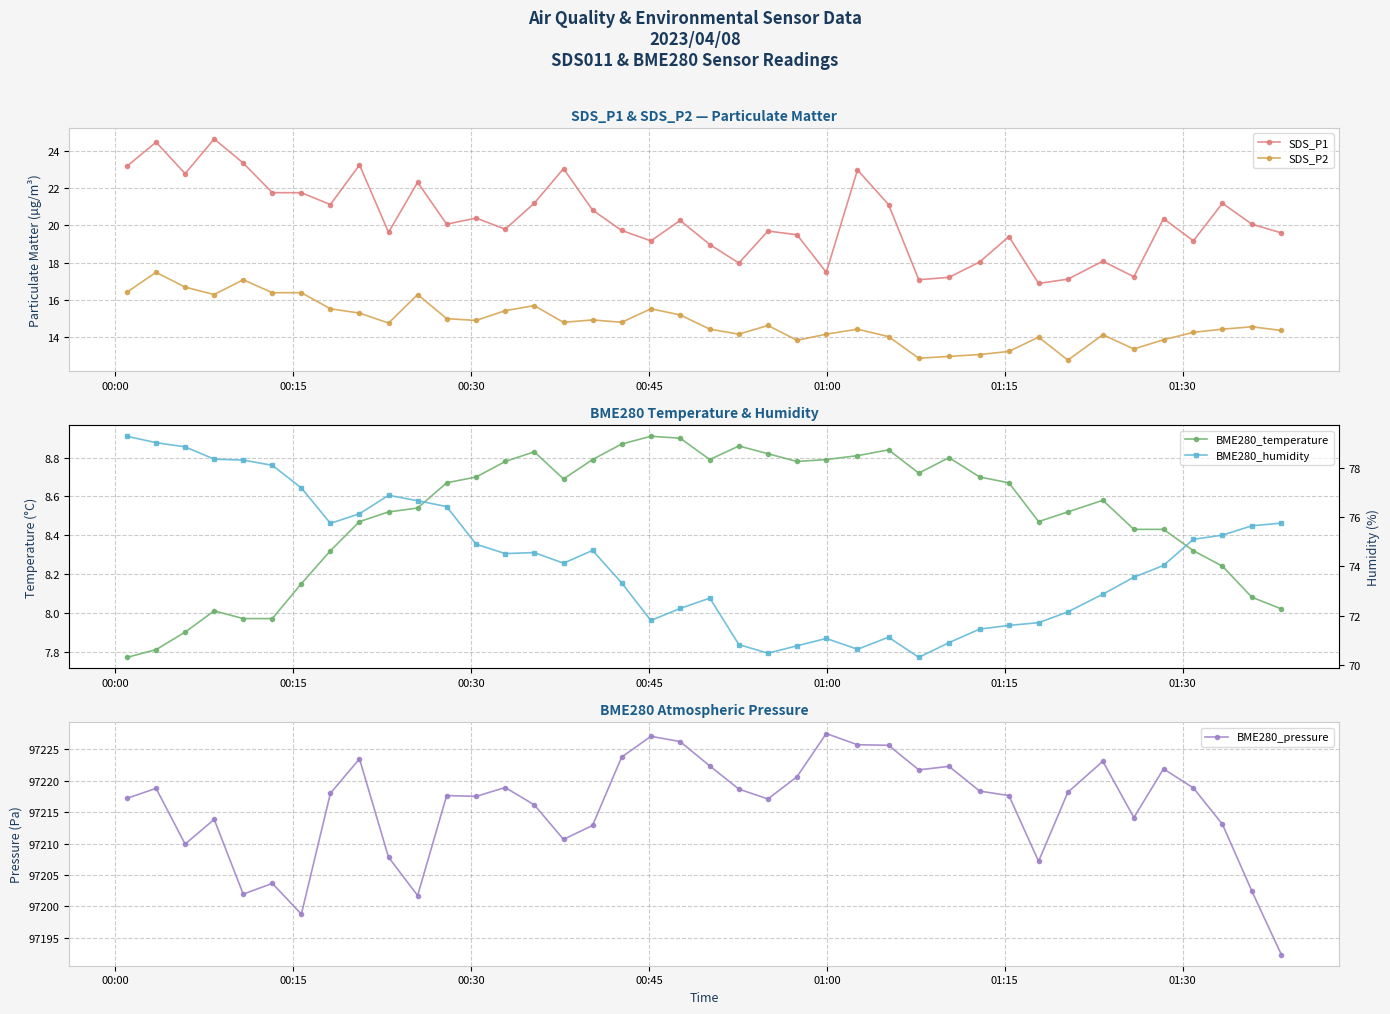

What is the average value of the SDS_P1 series?

20.3